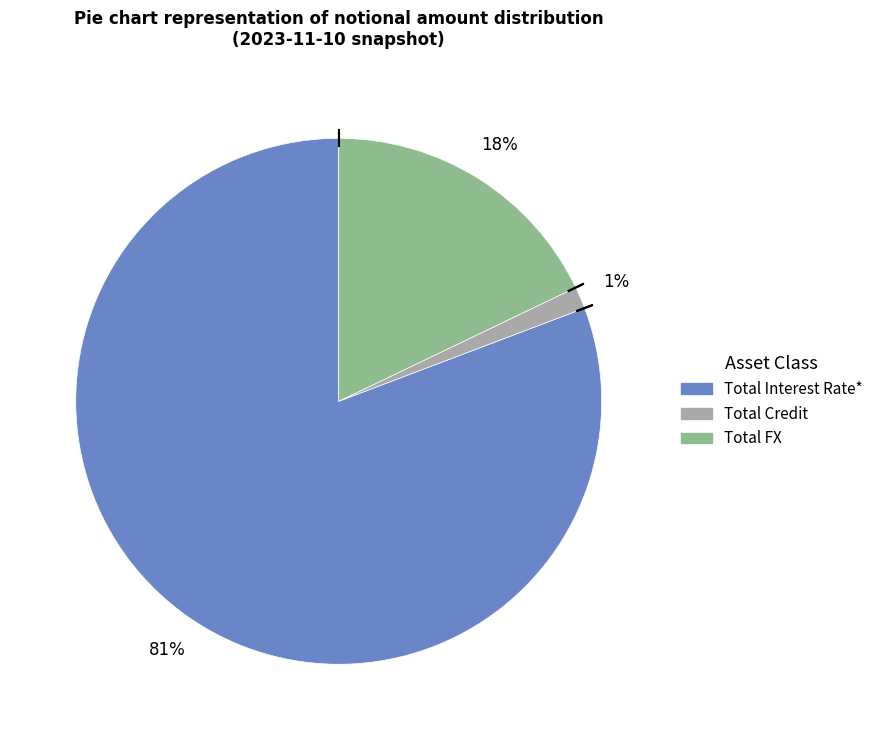

To the nearest percent, what is the combined percentage of Total Interest Rate* and Total FX?

99%